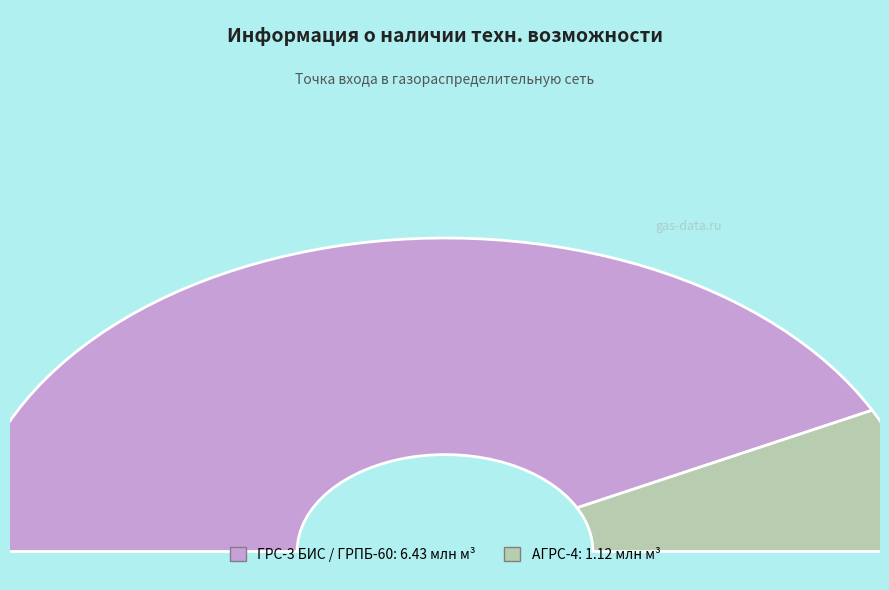

To the nearest percent, what portion does Выход из АГРС-4 represent?

15%